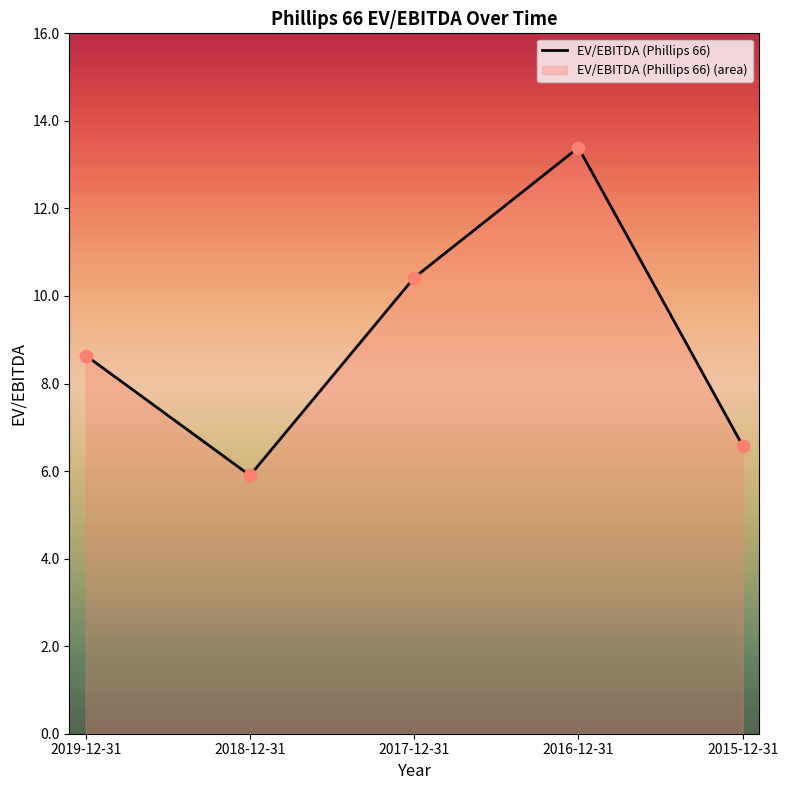

What is the change in value from 2016-12-31 to 2015-12-31?

-6.8